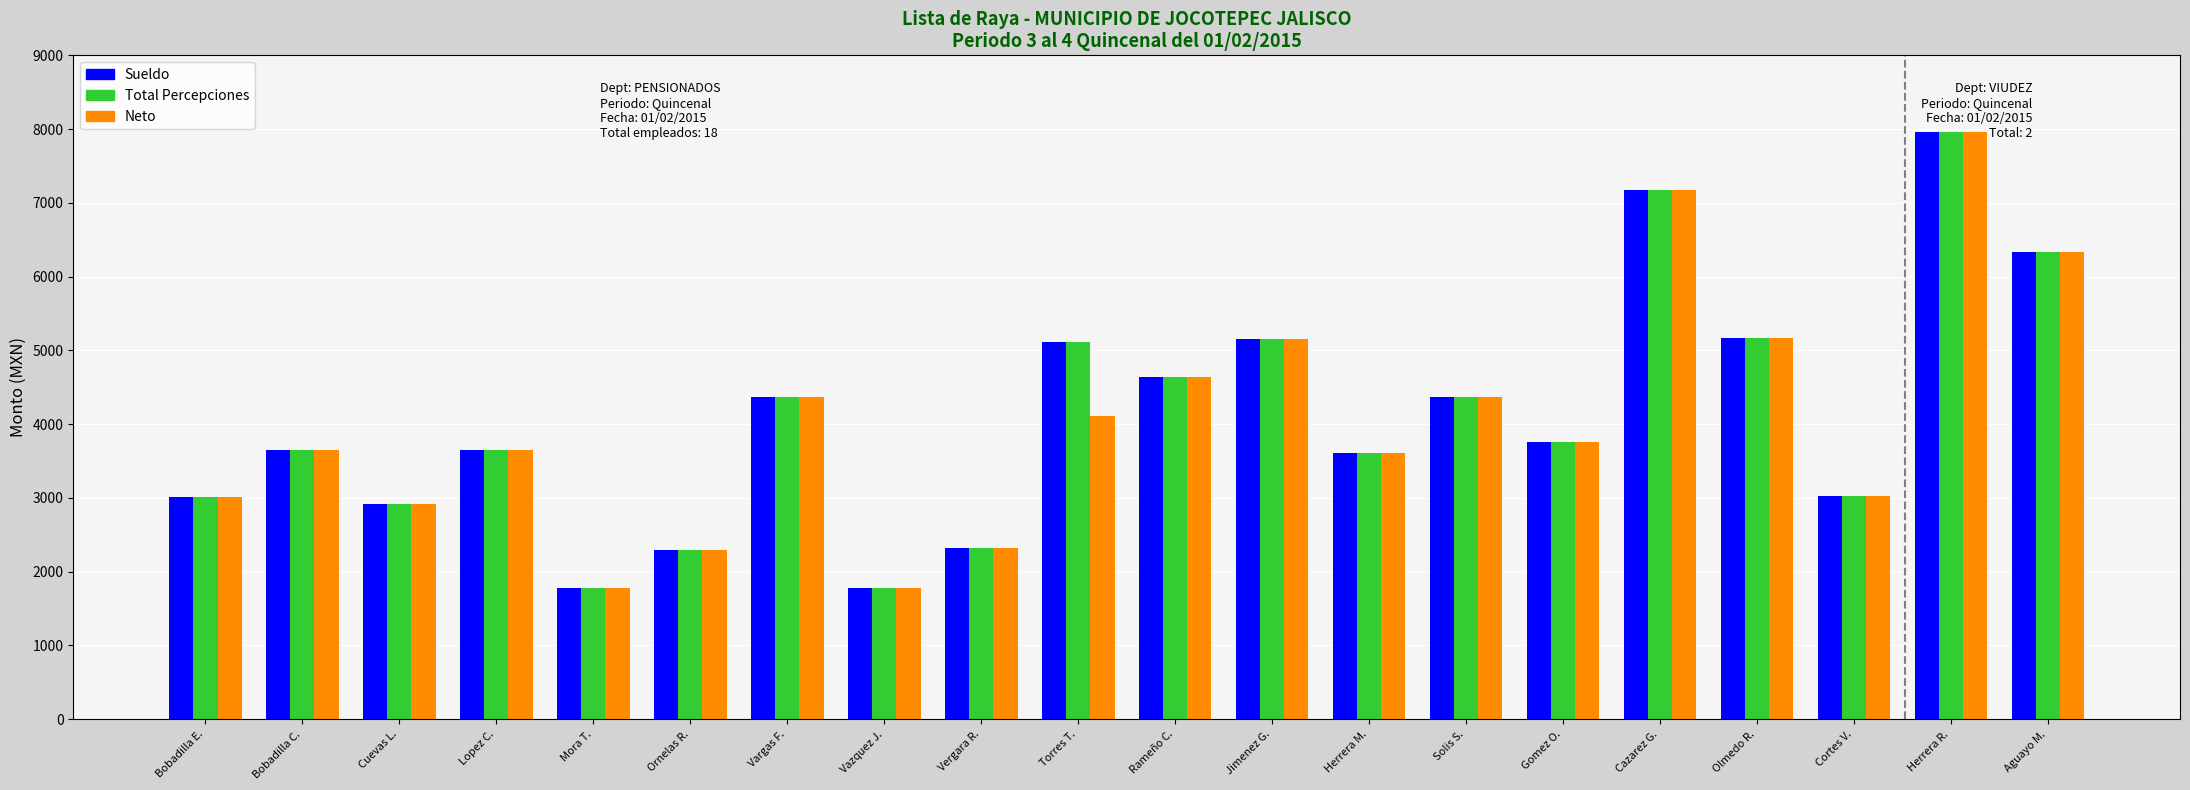

What is the average value of the Neto series?

4055